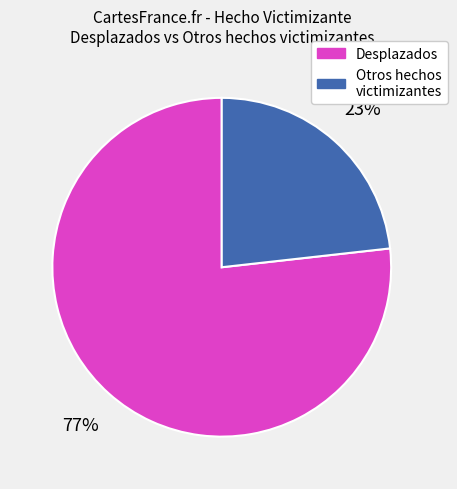

To the nearest percent, what is the average slice percentage?

50%